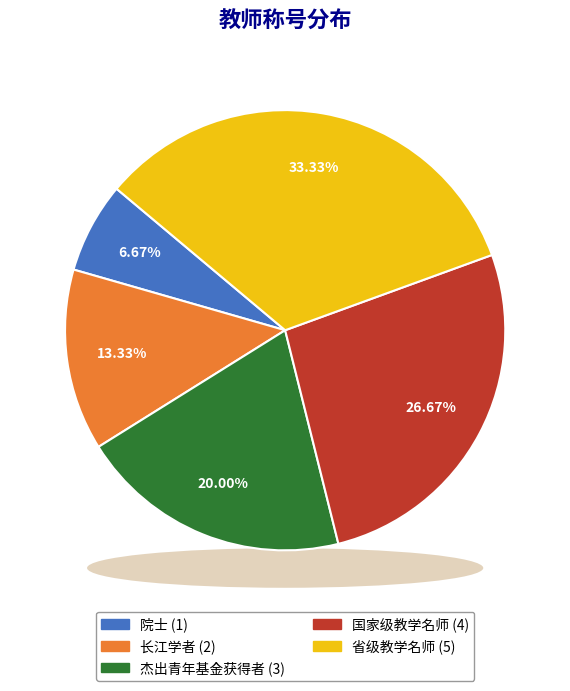

Rank the categories by value from highest to lowest.

省级教学名师, 国家级教学名师, 杰出青年基金获得者, 长江学者, 院士